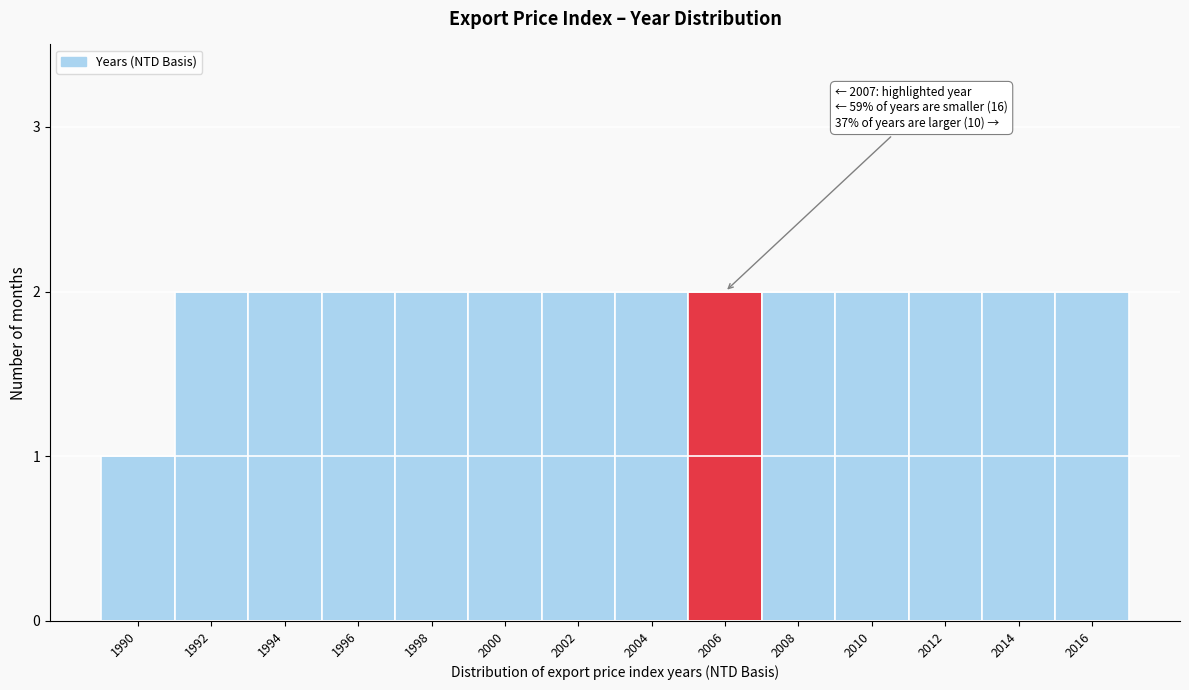

Reading left to right, what are all the values shown in this chart?

1990=1	1992=2	1994=2	1996=2	1998=2	2000=2	2002=2	2004=2	2006=2	2008=2	2010=2	2012=2	2014=2	2016=2